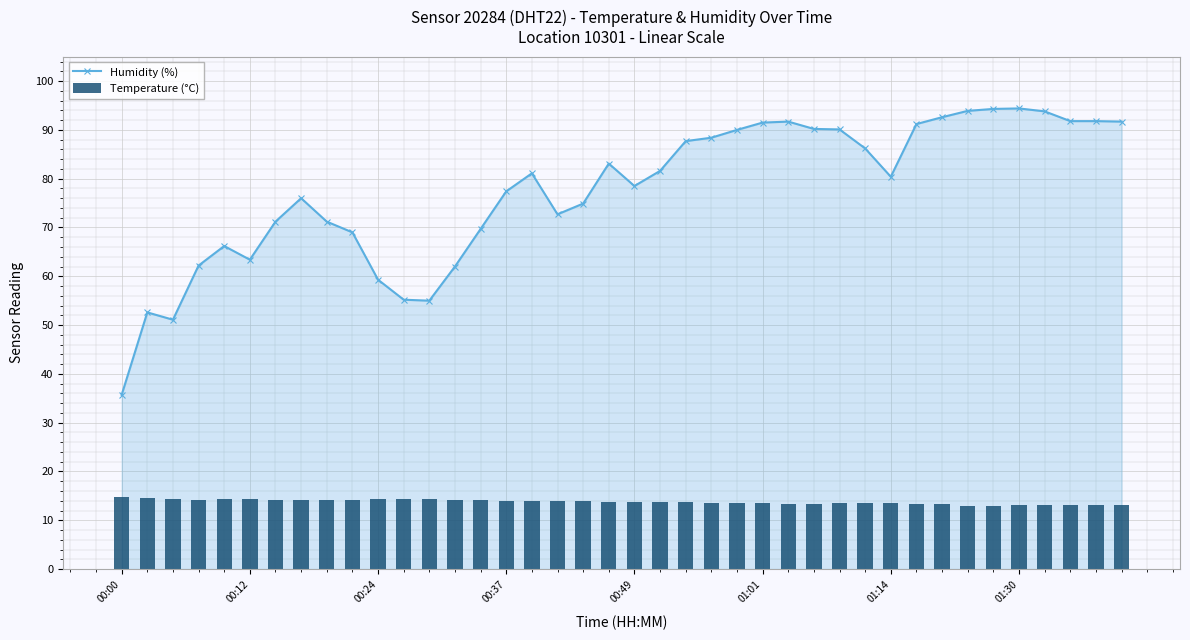

True or false: Humidity (%) has more than 0 points higher than both neighbors.

True